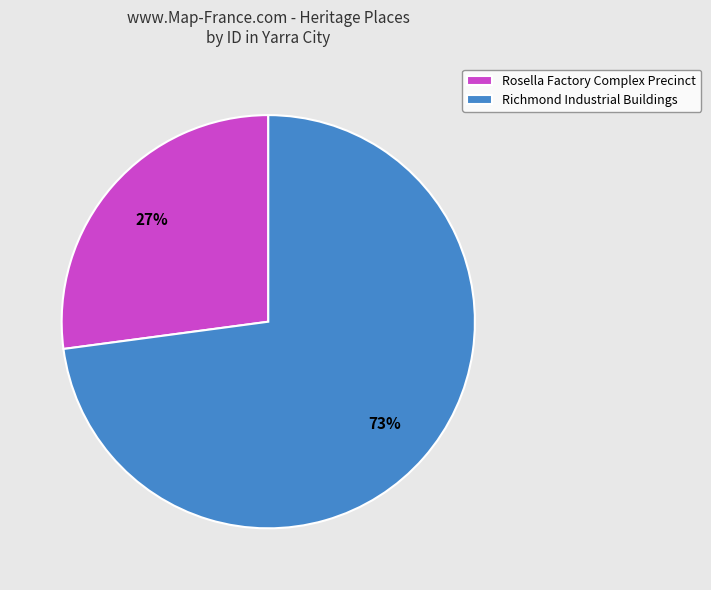

Is the sum of Rosella Factory Complex Precinct and Richmond Industrial Buildings greater than half?

Yes